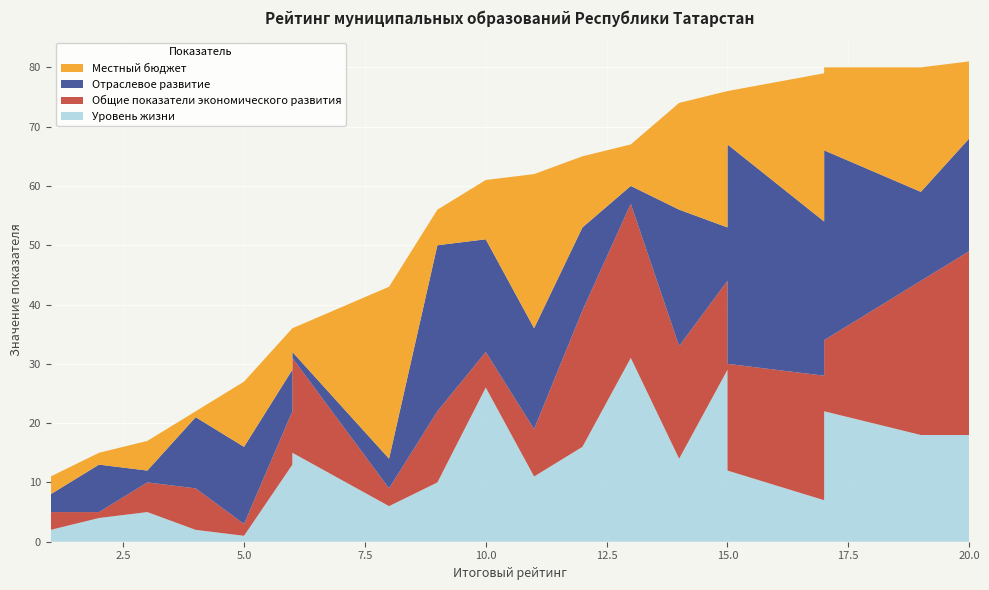

Reading left to right, what are all the values shown in this chart?

Уровень жизни: 2	4	5	2	1	13	15	6	10	26	11	16	31	14	29	12	7	22	18	18
Общие показатели экономического развития: 3	1	5	7	2	9	16	3	12	6	8	23	26	19	15	18	21	12	26	31
Отраслевое развитие: 3	8	2	12	13	7	1	5	28	19	17	14	3	23	9	37	26	32	15	19
Местный бюджет: 3	2	5	1	11	7	4	29	6	10	26	12	7	18	23	9	25	14	21	13